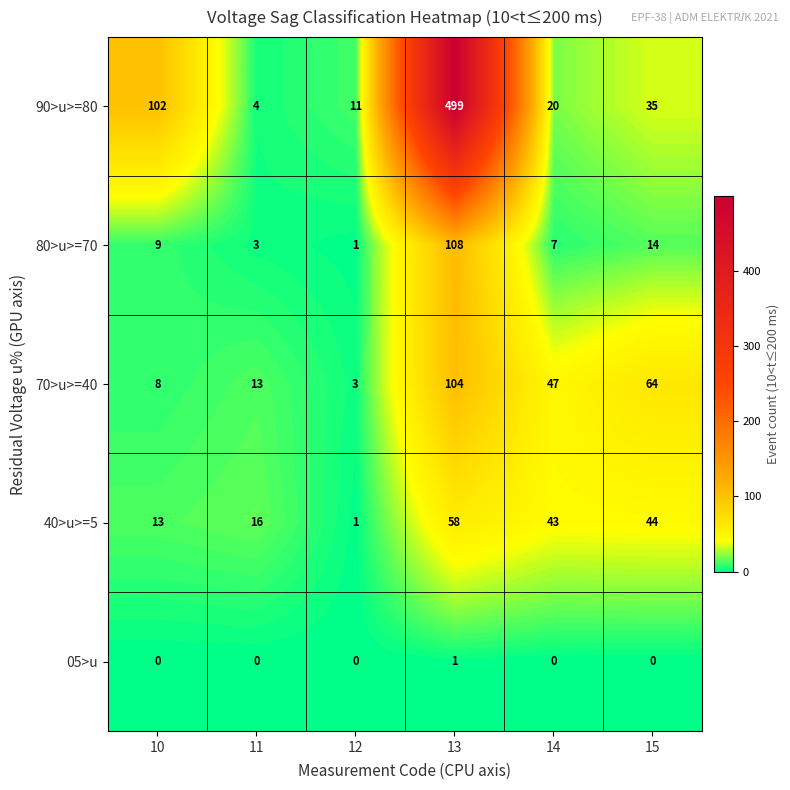

Reading left to right, transcribe all the data shown in this chart.

90>u>=80: 10=102	11=4	12=11	13=499	14=20	15=35
80>u>=70: 10=9	11=3	12=1	13=108	14=7	15=14
70>u>=40: 10=8	11=13	12=3	13=104	14=47	15=64
40>u>=5: 10=13	11=16	12=1	13=58	14=43	15=44
05>u: 10=0	11=0	12=0	13=1	14=0	15=0